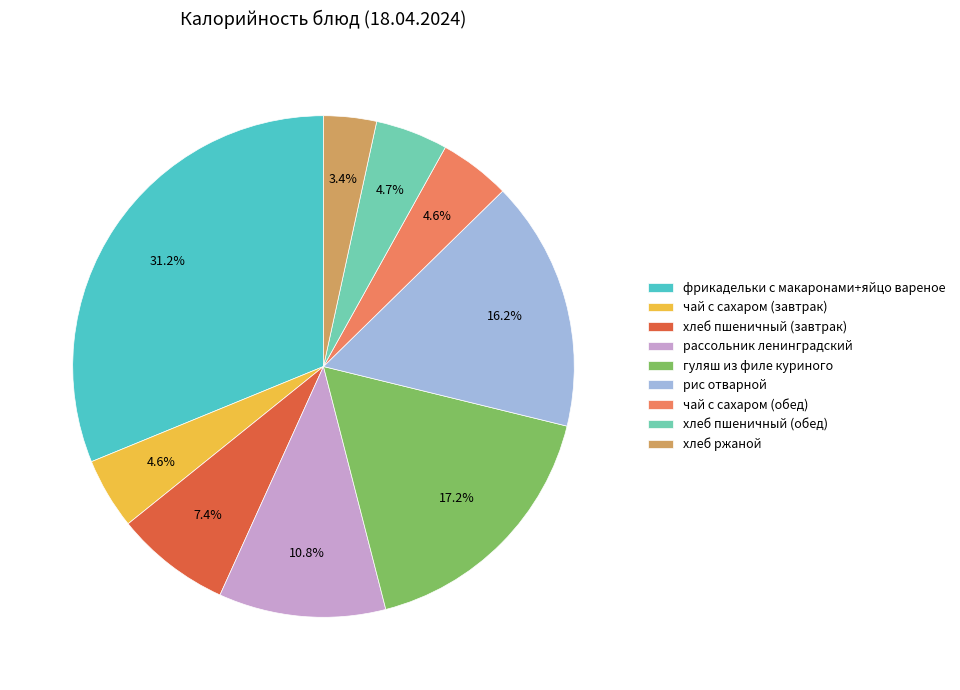

Between хлеб пшеничный (завтрак) and гуляш из филе куриного, which is larger?

гуляш из филе куриного